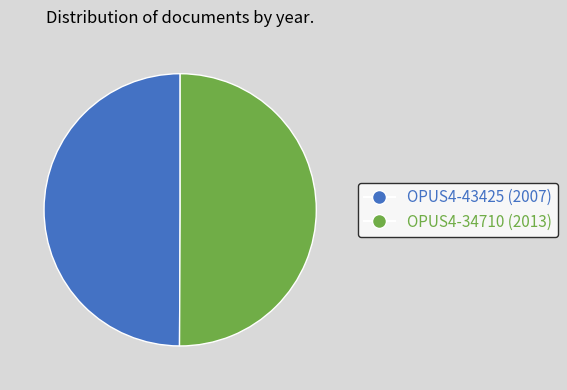

Do OPUS4-34710 (2013) and OPUS4-43425 (2007) together represent more than half of the pie?

Yes